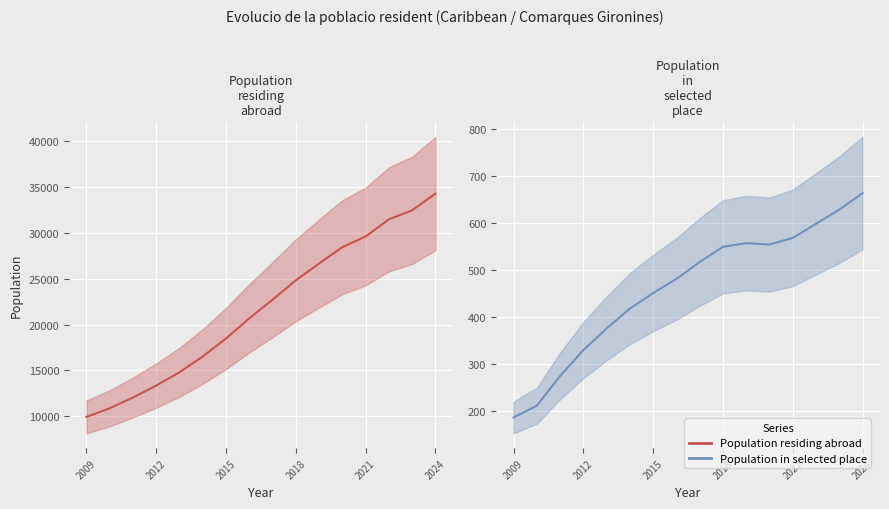

True or false: Population residing abroad and Population in selected place cross at least once.

False